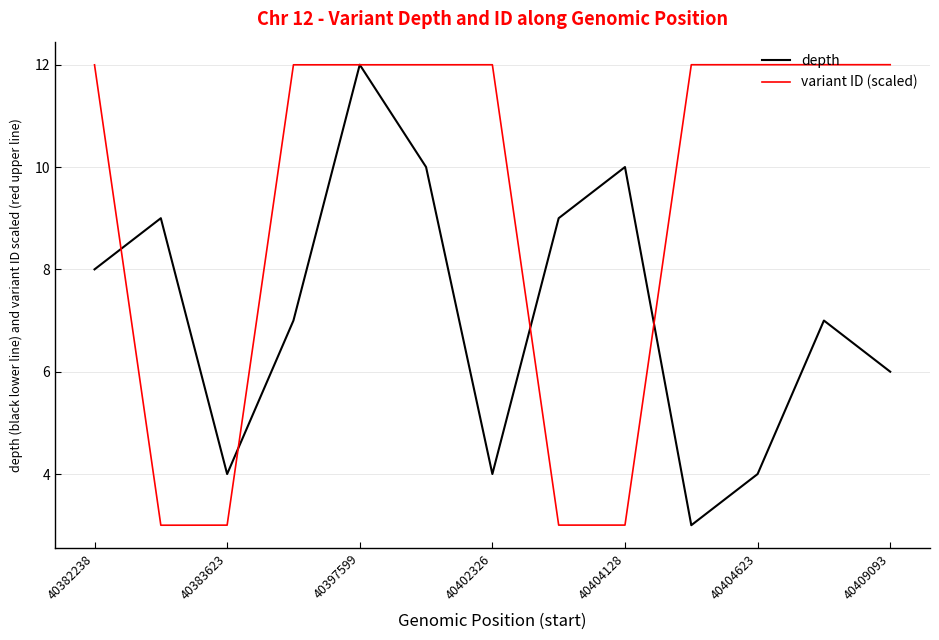

List the series in order of their overall mean, lowest first.

depth, variant ID (scaled)